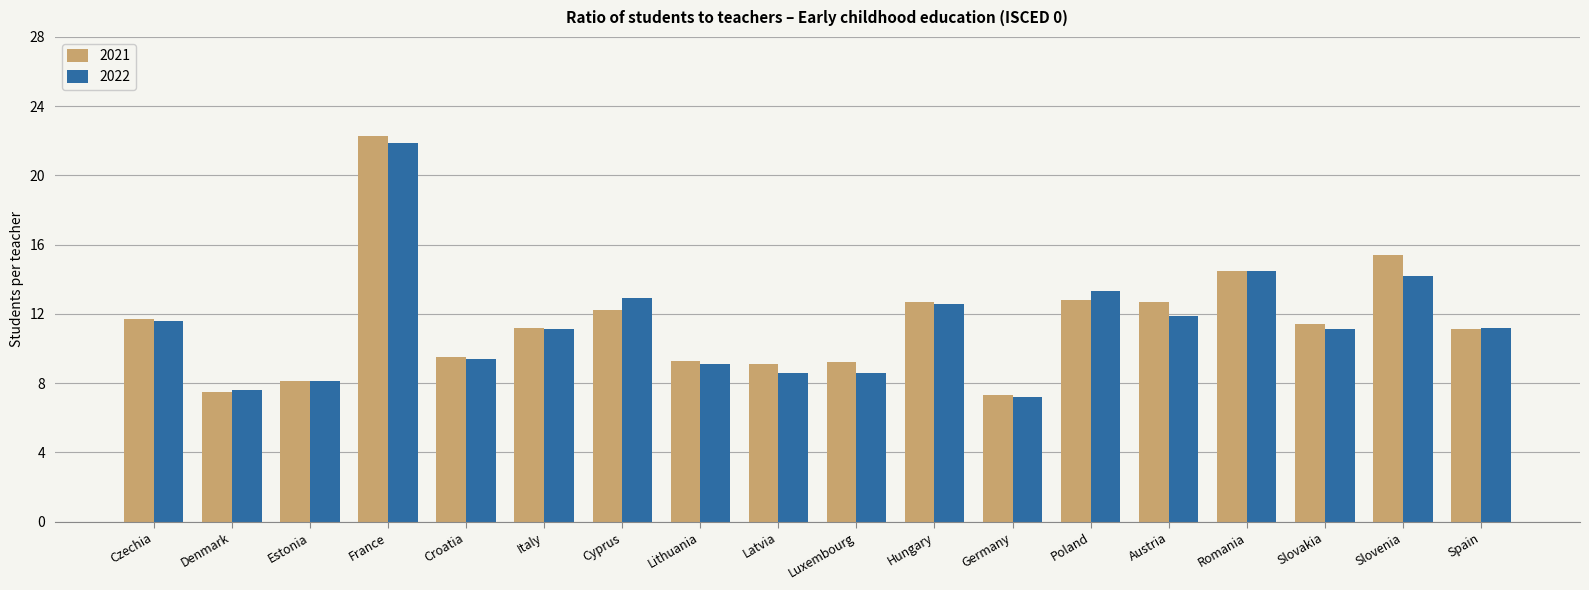

What is the difference between the maximum and second lowest values in the 2021 series?

14.8